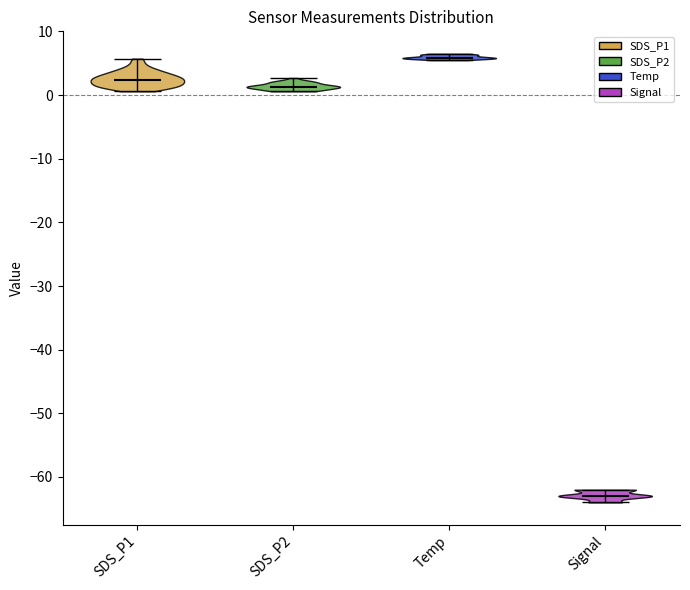

Reading left to right, read every violin against the y-axis: where its median line is, and the lowest and highest points it reaches. The values are not printed on the chart, so give them approximately, as read against the axis.

SDS_P1: median line 2, lowest point 1, highest point 6
SDS_P2: median line 1, lowest point 1, highest point 3
Temp: median line 6, lowest point 6, highest point 7
Signal: median line -63, lowest point -64, highest point -62